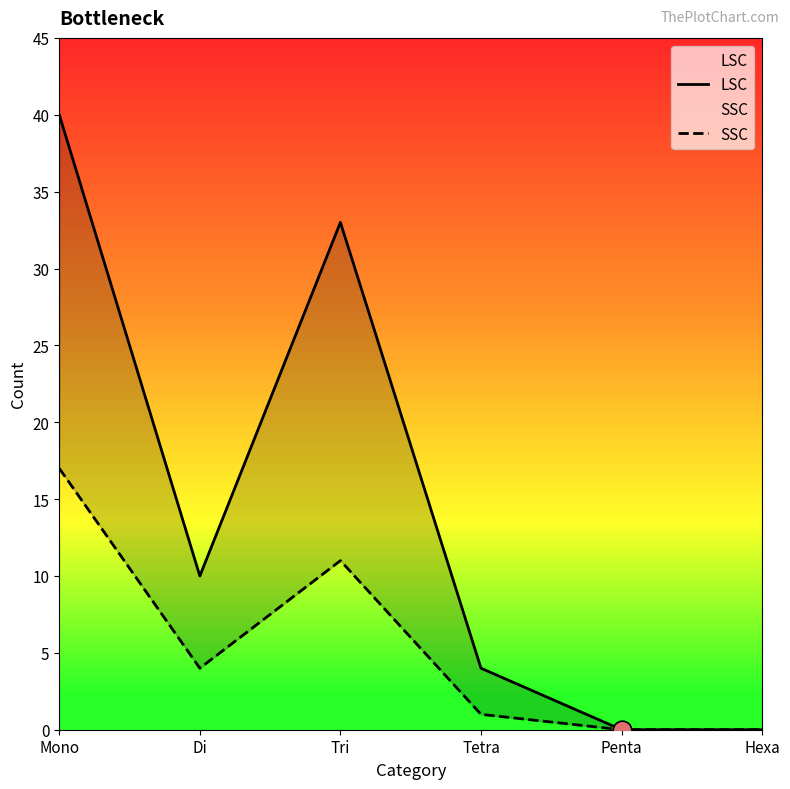

What is the total value across all series at Mono?

57